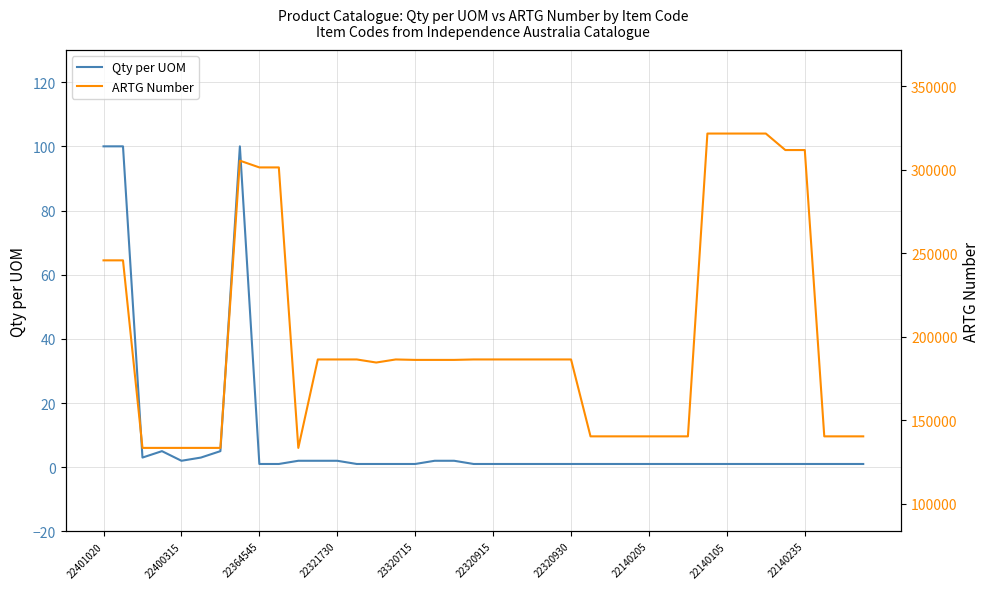

Read the Qty per UOM value at 39.

1